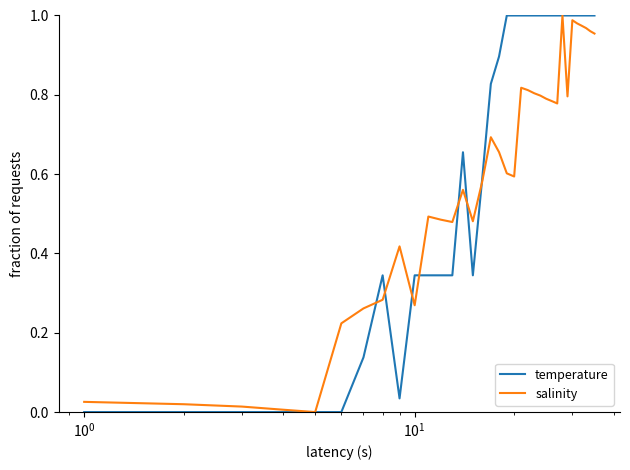

Which series has the largest total across all categories?

temperature